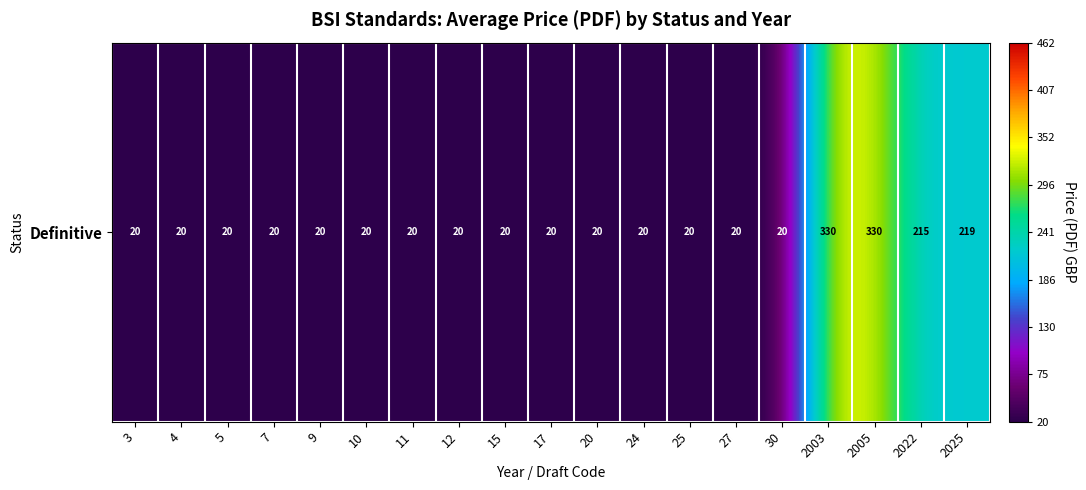

Approximately how many times larger is the value at 30 compared to 12?

1.0